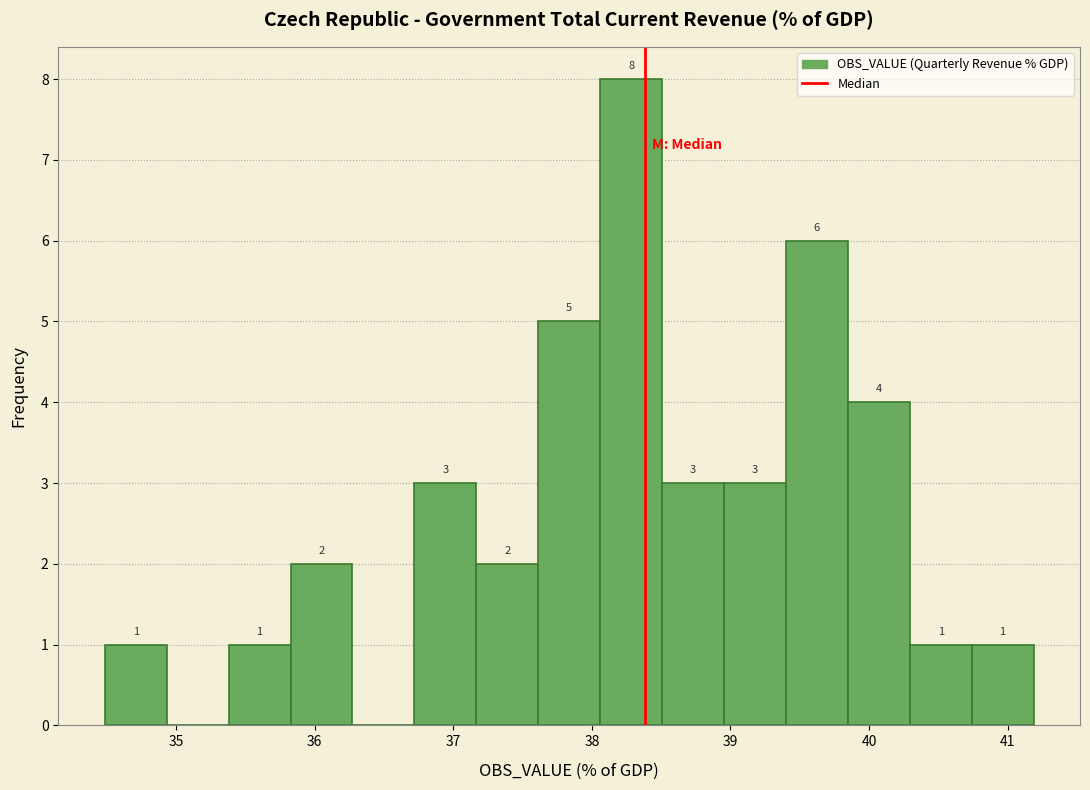

Which range on the x-axis has the tallest bar?

38.1 to 38.5